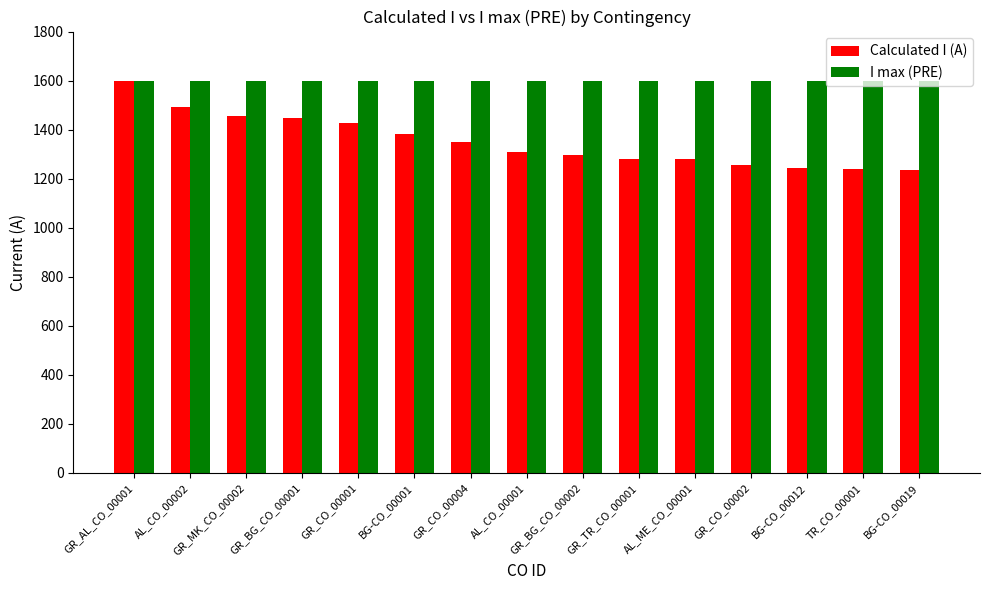

What is the lowest value of the I max (PRE) series?

1600